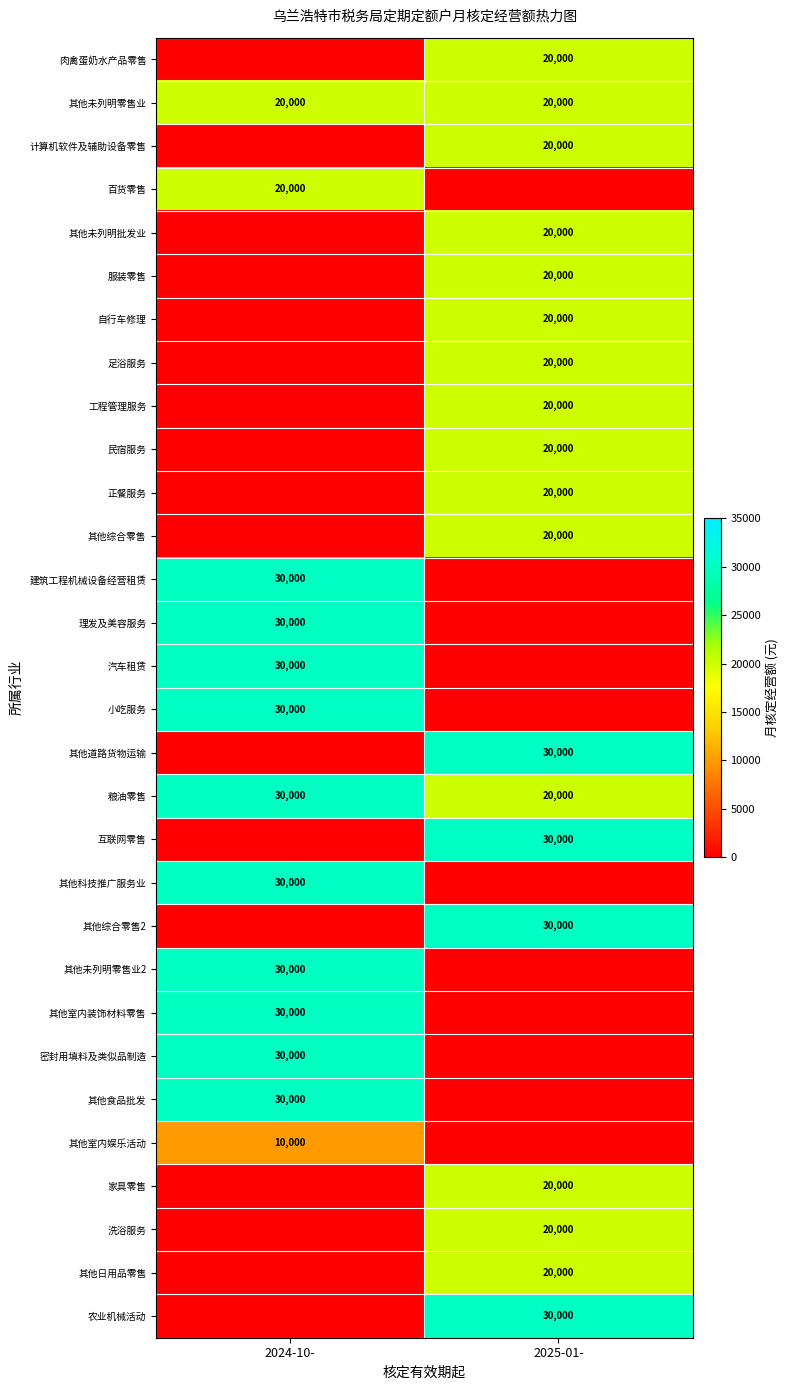

Is it true that 百货零售 equals 20000 at 2024-10-?

True